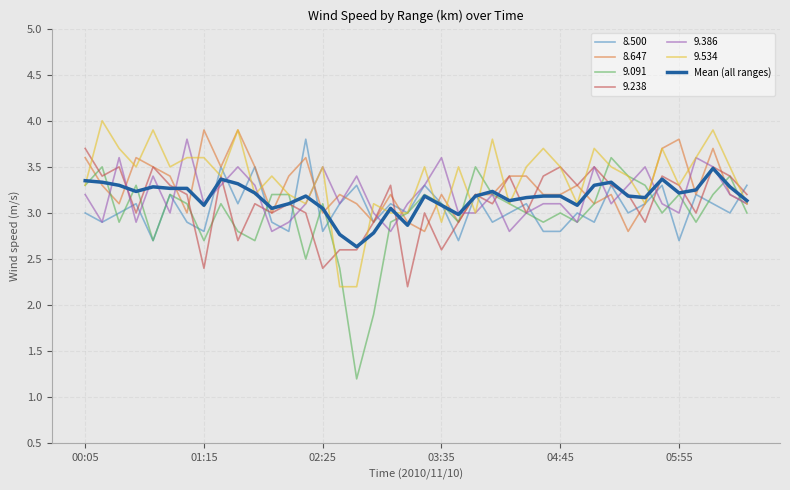

What is the lowest value of the 9.534 series?

2.2